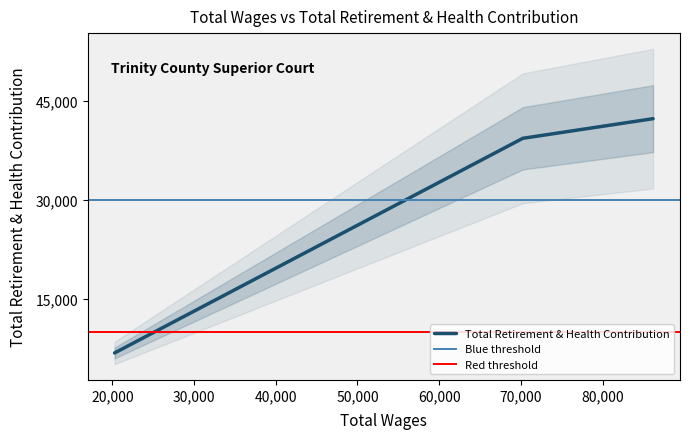

How many lines are shown in the chart?

1